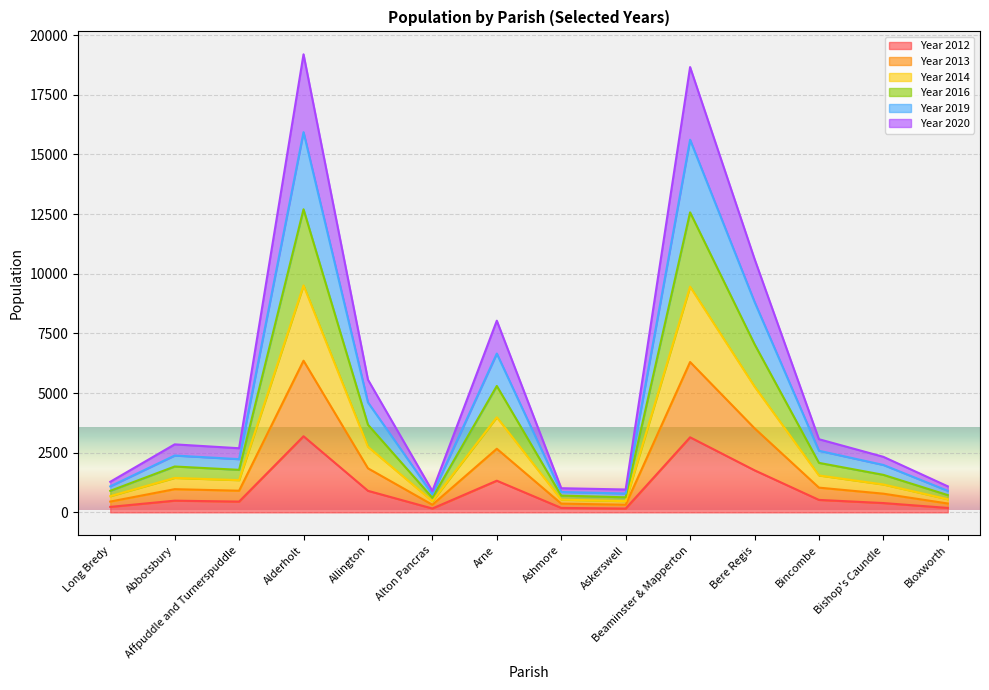

What is the maximum value for Year 2012?

3190